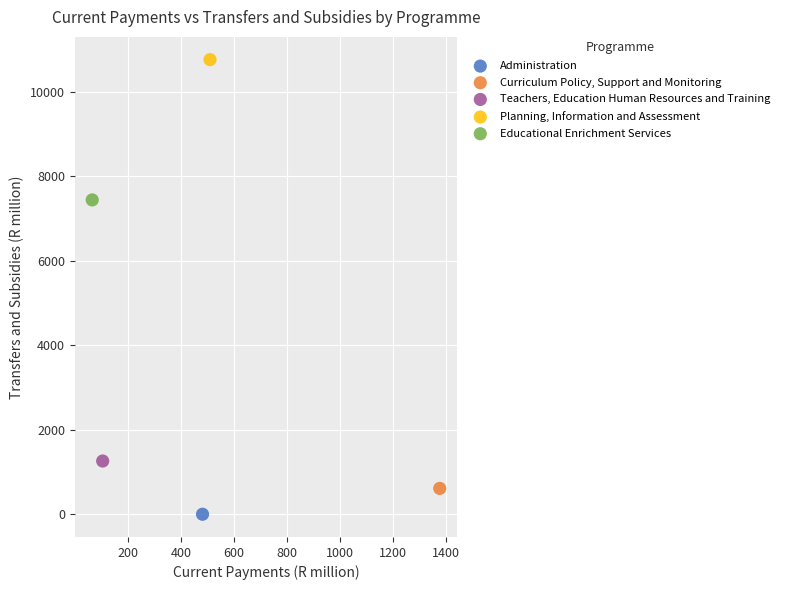

What are all the series names shown in the legend?

Administration, Curriculum Policy, Support and Monitoring, Teachers, Education Human Resources and Training, Planning, Information and Assessment, Educational Enrichment Services